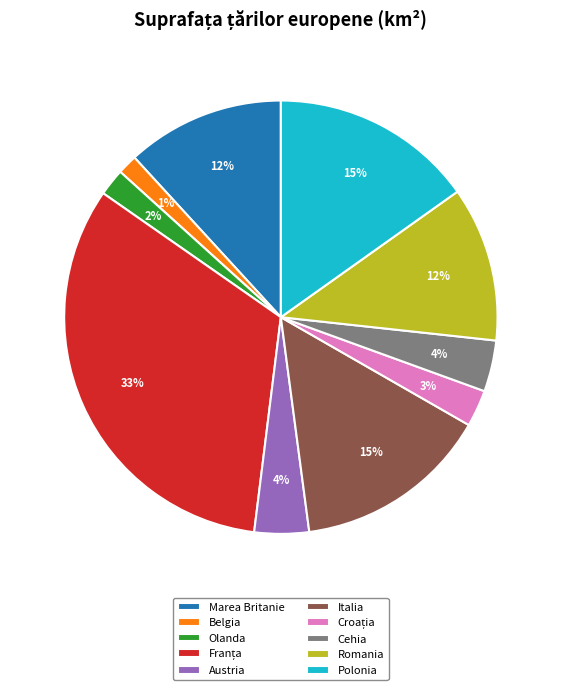

Combined, do Olanda and Polonia account for over 50%?

No